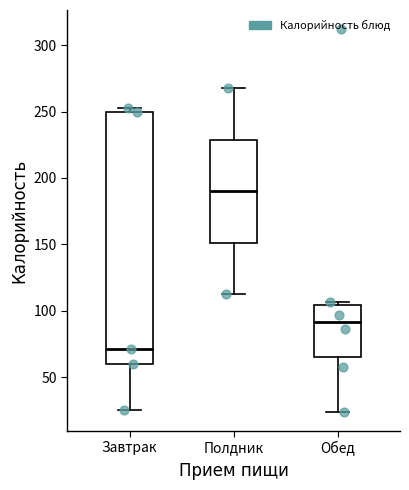

Which box has the highest median line?

Полдник